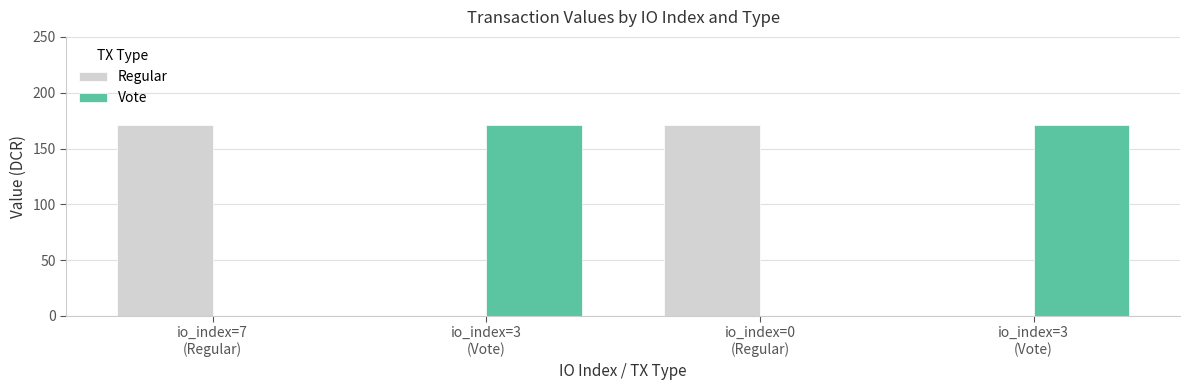

What is the label of the 1st bar from the right?

io_index=3
(Vote)